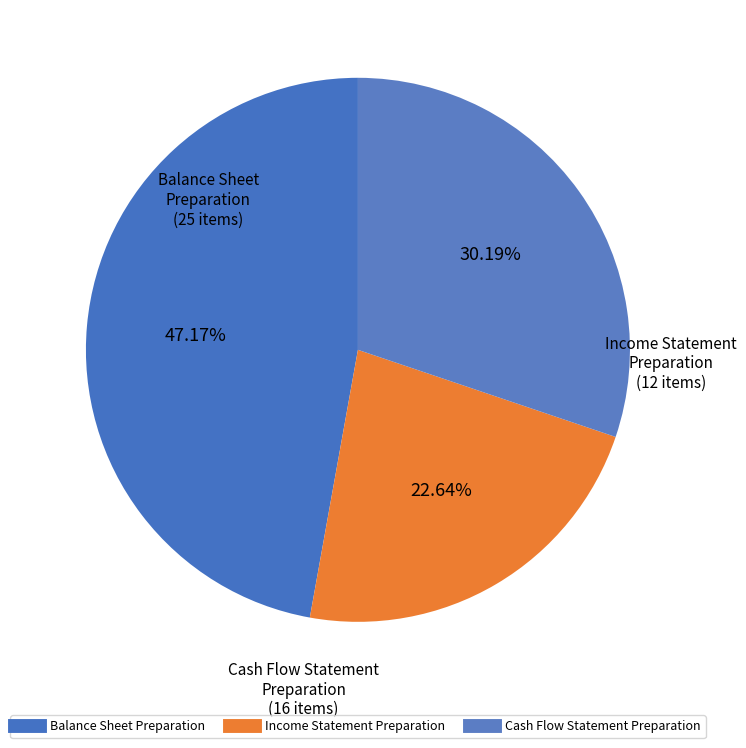

Does Balance Sheet Preparation represent more than half of the total?

No